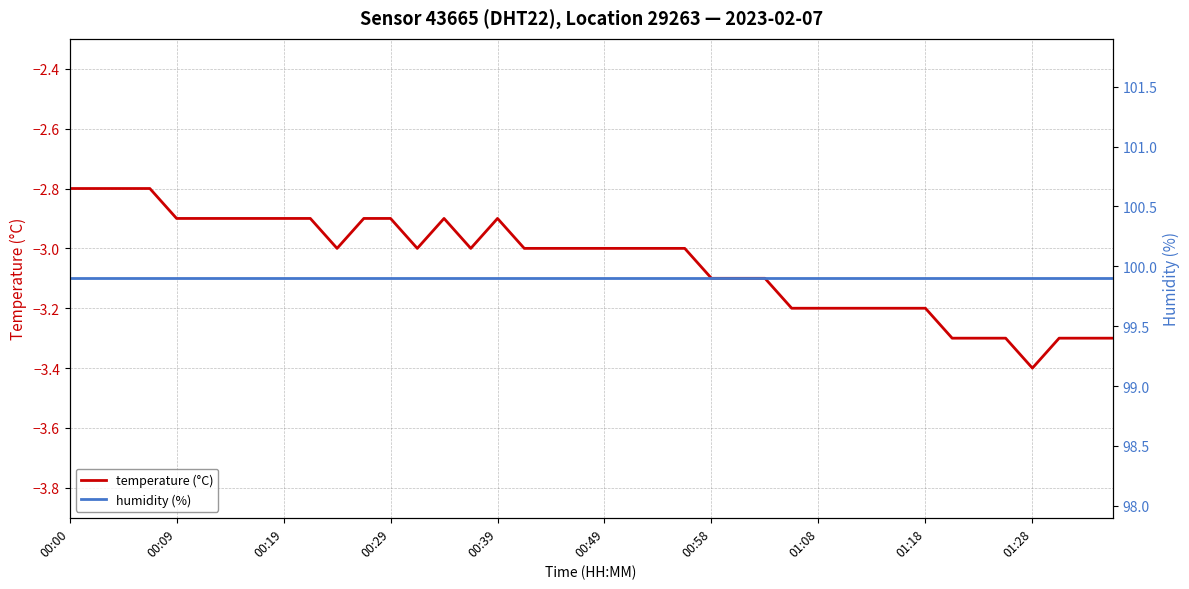

True or false: temperature (°C) has a value of -5.9 at 01:28.

False